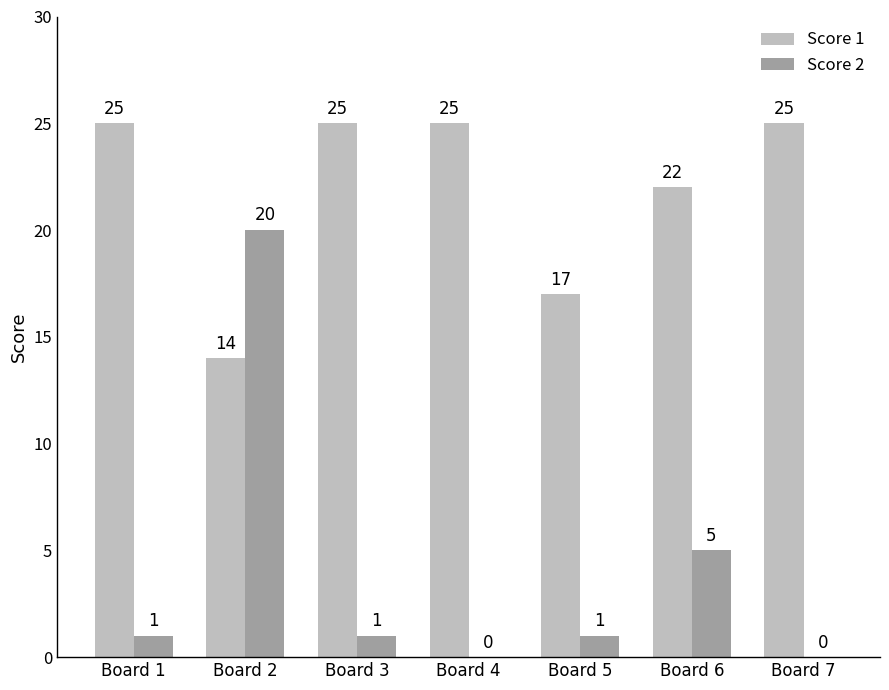

At which label is Score 1 closest to 19?

Board 5